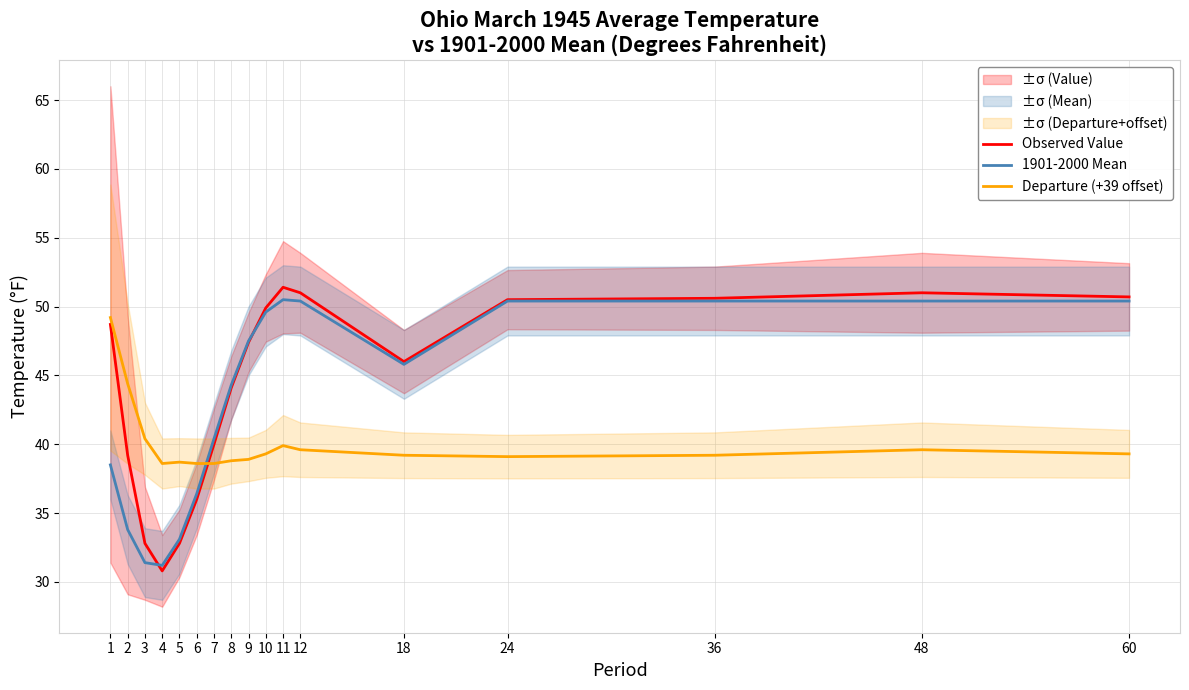

What is the smallest value displayed?

30.8